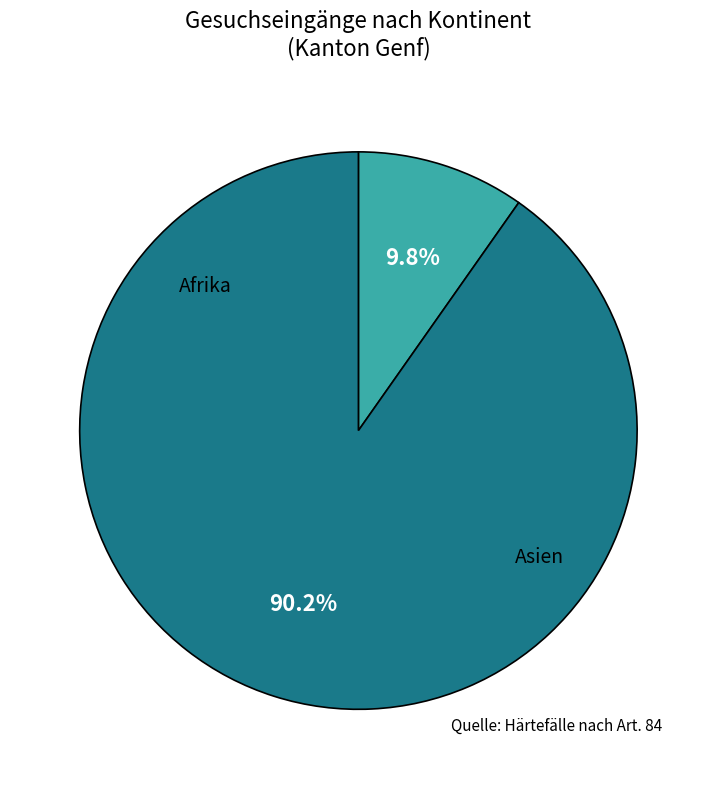

Between Asien and Afrika, which is larger?

Asien